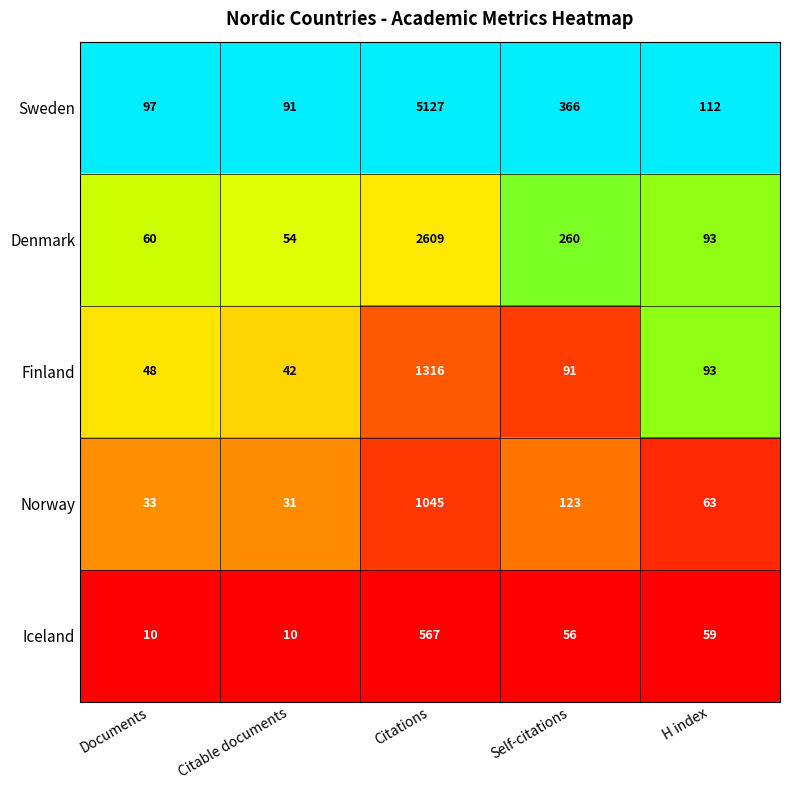

Reading left to right, transcribe all the data shown in this chart.

Sweden: Documents=97	Citable documents=91	Citations=5127	Self-citations=366	H index=112
Denmark: Documents=60	Citable documents=54	Citations=2609	Self-citations=260	H index=93
Finland: Documents=48	Citable documents=42	Citations=1316	Self-citations=91	H index=93
Norway: Documents=33	Citable documents=31	Citations=1045	Self-citations=123	H index=63
Iceland: Documents=10	Citable documents=10	Citations=567	Self-citations=56	H index=59